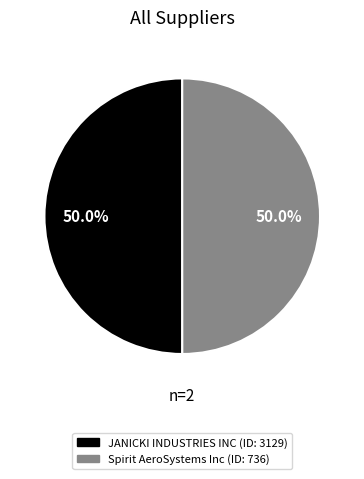

What is the ratio of the value at JANICKI INDUSTRIES INC to the value at Spirit AeroSystems Inc?

1.0